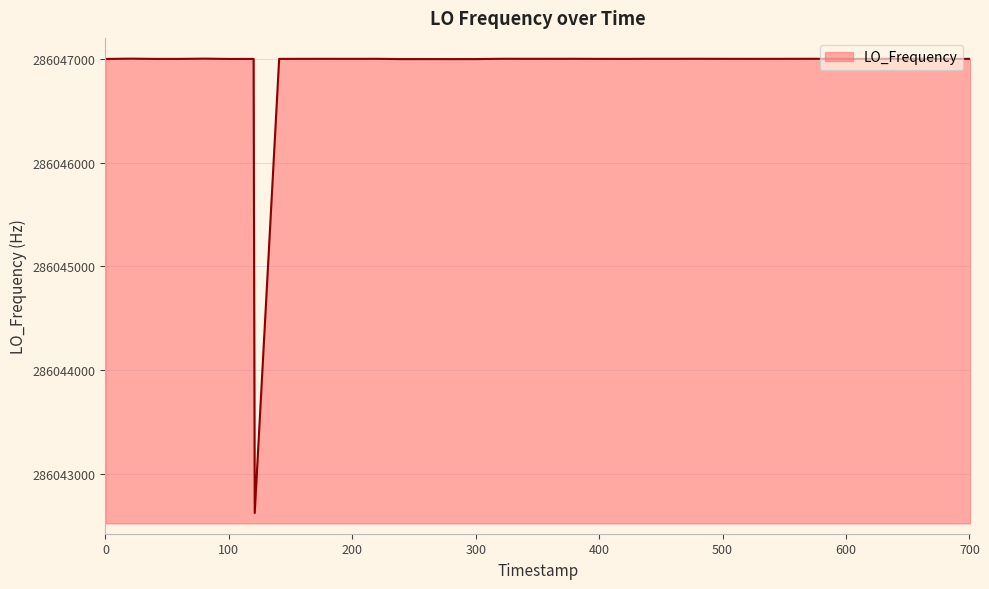

What is the smallest value displayed?

286042622.4